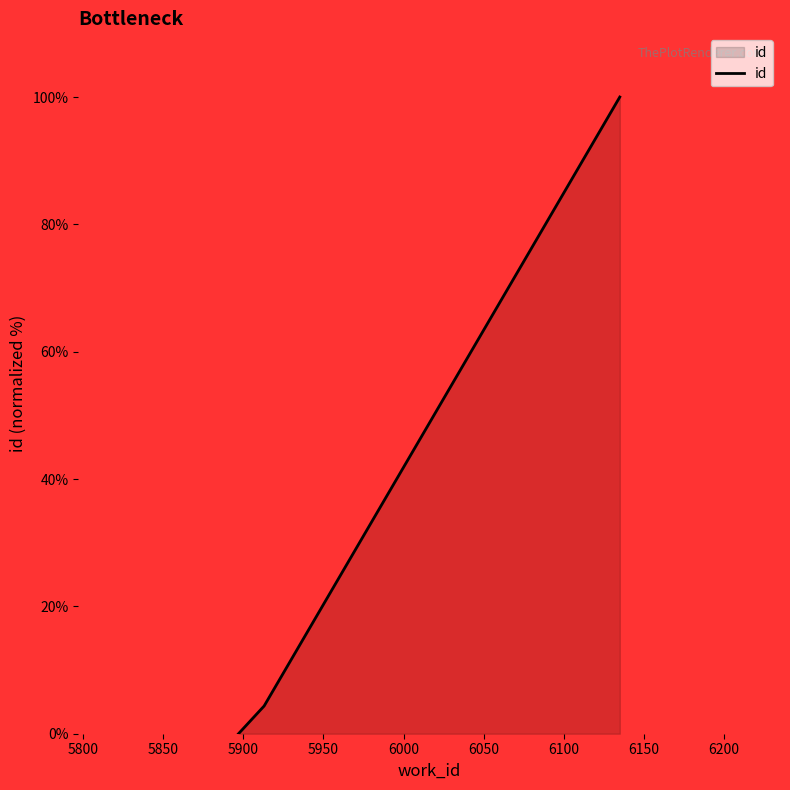

What is the sum of all values?

104.4